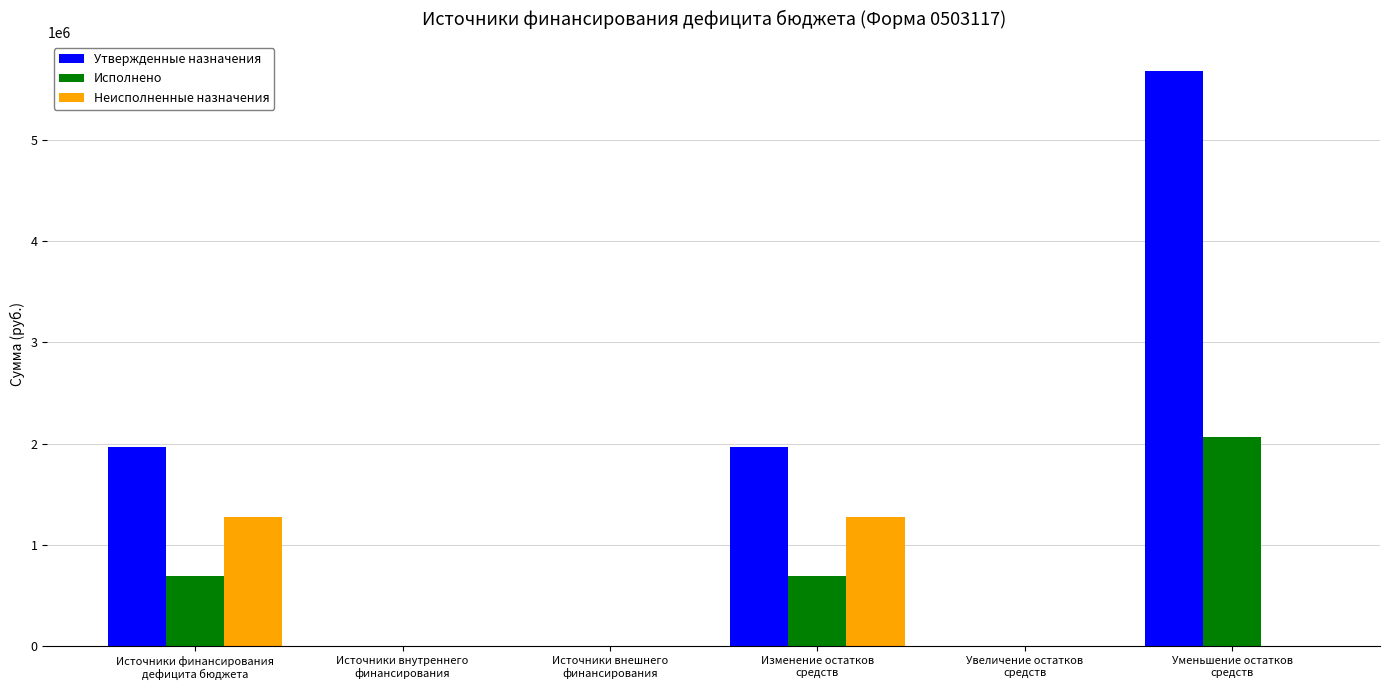

Are the bars grouped side by side (vs. stacked)?

Yes